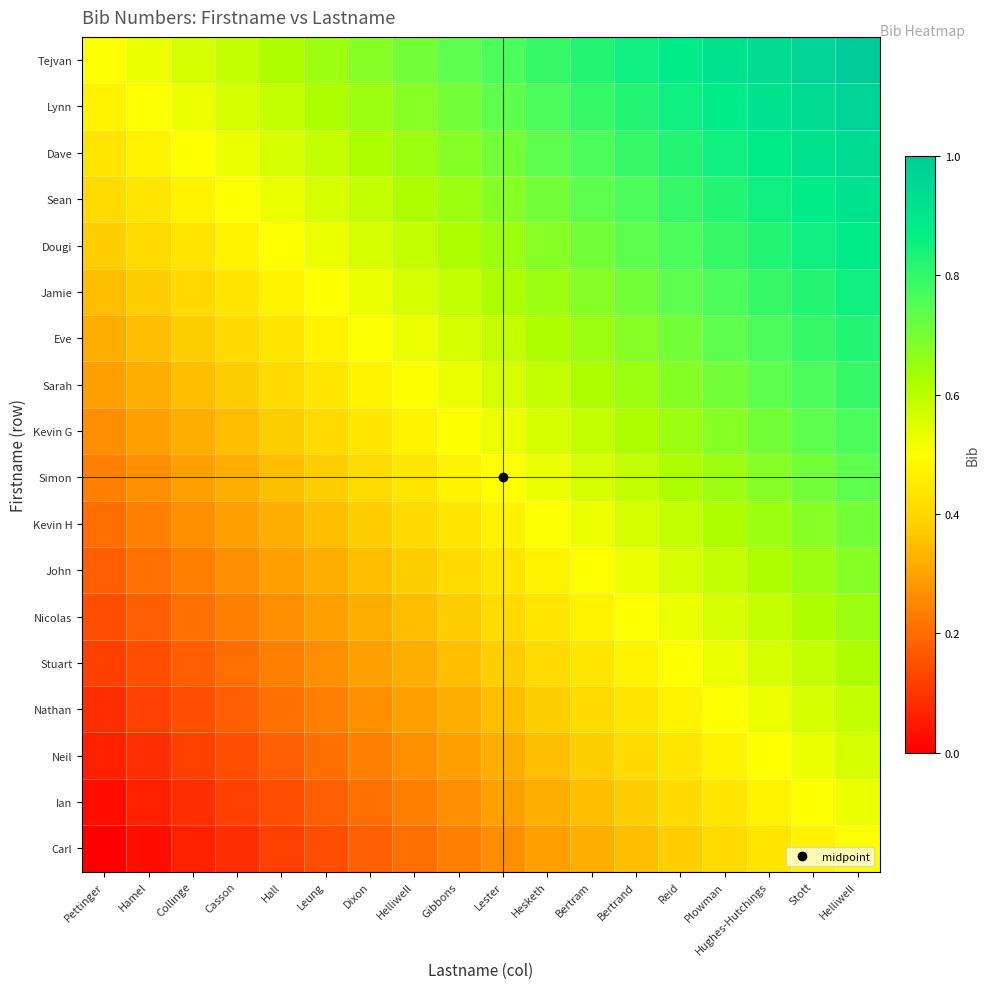

Reading left to right, list all the values displayed in this chart.

Tejvan: Pettinger=0.5	Hamel=0.5	Collinge=0.6	Casson=0.6	Hall=0.6	Leung=0.6	Dixon=0.7	Helliwell=0.7	Gibbons=0.7	Lester=0.8	Hesketh=0.8	Bertram=0.8	Bertrand=0.9	Reid=0.9	Plowman=0.9	Hughes-Hutchings=0.9	Stott=1.0	Helliwell=1.0
Lynn: Pettinger=0.5	Hamel=0.5	Collinge=0.5	Casson=0.6	Hall=0.6	Leung=0.6	Dixon=0.6	Helliwell=0.7	Gibbons=0.7	Lester=0.7	Hesketh=0.8	Bertram=0.8	Bertrand=0.8	Reid=0.9	Plowman=0.9	Hughes-Hutchings=0.9	Stott=0.9	Helliwell=1.0
Dave: Pettinger=0.4	Hamel=0.5	Collinge=0.5	Casson=0.5	Hall=0.6	Leung=0.6	Dixon=0.6	Helliwell=0.6	Gibbons=0.7	Lester=0.7	Hesketh=0.7	Bertram=0.8	Bertrand=0.8	Reid=0.8	Plowman=0.9	Hughes-Hutchings=0.9	Stott=0.9	Helliwell=0.9
Sean: Pettinger=0.4	Hamel=0.4	Collinge=0.5	Casson=0.5	Hall=0.5	Leung=0.6	Dixon=0.6	Helliwell=0.6	Gibbons=0.6	Lester=0.7	Hesketh=0.7	Bertram=0.7	Bertrand=0.8	Reid=0.8	Plowman=0.8	Hughes-Hutchings=0.9	Stott=0.9	Helliwell=0.9
Dougi: Pettinger=0.4	Hamel=0.4	Collinge=0.4	Casson=0.5	Hall=0.5	Leung=0.5	Dixon=0.6	Helliwell=0.6	Gibbons=0.6	Lester=0.6	Hesketh=0.7	Bertram=0.7	Bertrand=0.7	Reid=0.8	Plowman=0.8	Hughes-Hutchings=0.8	Stott=0.9	Helliwell=0.9
Jamie: Pettinger=0.4	Hamel=0.4	Collinge=0.4	Casson=0.4	Hall=0.5	Leung=0.5	Dixon=0.5	Helliwell=0.6	Gibbons=0.6	Lester=0.6	Hesketh=0.6	Bertram=0.7	Bertrand=0.7	Reid=0.7	Plowman=0.8	Hughes-Hutchings=0.8	Stott=0.8	Helliwell=0.9
Eve: Pettinger=0.3	Hamel=0.4	Collinge=0.4	Casson=0.4	Hall=0.4	Leung=0.5	Dixon=0.5	Helliwell=0.5	Gibbons=0.6	Lester=0.6	Hesketh=0.6	Bertram=0.6	Bertrand=0.7	Reid=0.7	Plowman=0.7	Hughes-Hutchings=0.8	Stott=0.8	Helliwell=0.8
Sarah: Pettinger=0.3	Hamel=0.3	Collinge=0.4	Casson=0.4	Hall=0.4	Leung=0.4	Dixon=0.5	Helliwell=0.5	Gibbons=0.5	Lester=0.6	Hesketh=0.6	Bertram=0.6	Bertrand=0.6	Reid=0.7	Plowman=0.7	Hughes-Hutchings=0.7	Stott=0.8	Helliwell=0.8
Kevin G: Pettinger=0.3	Hamel=0.3	Collinge=0.3	Casson=0.4	Hall=0.4	Leung=0.4	Dixon=0.4	Helliwell=0.5	Gibbons=0.5	Lester=0.5	Hesketh=0.6	Bertram=0.6	Bertrand=0.6	Reid=0.6	Plowman=0.7	Hughes-Hutchings=0.7	Stott=0.7	Helliwell=0.8
Simon: Pettinger=0.2	Hamel=0.3	Collinge=0.3	Casson=0.3	Hall=0.4	Leung=0.4	Dixon=0.4	Helliwell=0.4	Gibbons=0.5	Lester=0.5	Hesketh=0.5	Bertram=0.6	Bertrand=0.6	Reid=0.6	Plowman=0.6	Hughes-Hutchings=0.7	Stott=0.7	Helliwell=0.7
Kevin H: Pettinger=0.2	Hamel=0.2	Collinge=0.3	Casson=0.3	Hall=0.3	Leung=0.4	Dixon=0.4	Helliwell=0.4	Gibbons=0.4	Lester=0.5	Hesketh=0.5	Bertram=0.5	Bertrand=0.6	Reid=0.6	Plowman=0.6	Hughes-Hutchings=0.6	Stott=0.7	Helliwell=0.7
John: Pettinger=0.2	Hamel=0.2	Collinge=0.2	Casson=0.3	Hall=0.3	Leung=0.3	Dixon=0.4	Helliwell=0.4	Gibbons=0.4	Lester=0.4	Hesketh=0.5	Bertram=0.5	Bertrand=0.5	Reid=0.6	Plowman=0.6	Hughes-Hutchings=0.6	Stott=0.6	Helliwell=0.7
Nicolas: Pettinger=0.1	Hamel=0.2	Collinge=0.2	Casson=0.2	Hall=0.3	Leung=0.3	Dixon=0.3	Helliwell=0.4	Gibbons=0.4	Lester=0.4	Hesketh=0.4	Bertram=0.5	Bertrand=0.5	Reid=0.5	Plowman=0.6	Hughes-Hutchings=0.6	Stott=0.6	Helliwell=0.6
Stuart: Pettinger=0.1	Hamel=0.1	Collinge=0.2	Casson=0.2	Hall=0.2	Leung=0.3	Dixon=0.3	Helliwell=0.3	Gibbons=0.4	Lester=0.4	Hesketh=0.4	Bertram=0.4	Bertrand=0.5	Reid=0.5	Plowman=0.5	Hughes-Hutchings=0.6	Stott=0.6	Helliwell=0.6
Nathan: Pettinger=0.1	Hamel=0.1	Collinge=0.1	Casson=0.2	Hall=0.2	Leung=0.2	Dixon=0.3	Helliwell=0.3	Gibbons=0.3	Lester=0.4	Hesketh=0.4	Bertram=0.4	Bertrand=0.4	Reid=0.5	Plowman=0.5	Hughes-Hutchings=0.5	Stott=0.6	Helliwell=0.6
Neil: Pettinger=0.1	Hamel=0.1	Collinge=0.1	Casson=0.1	Hall=0.2	Leung=0.2	Dixon=0.2	Helliwell=0.3	Gibbons=0.3	Lester=0.3	Hesketh=0.4	Bertram=0.4	Bertrand=0.4	Reid=0.4	Plowman=0.5	Hughes-Hutchings=0.5	Stott=0.5	Helliwell=0.6
Ian: Pettinger=0.0	Hamel=0.1	Collinge=0.1	Casson=0.1	Hall=0.1	Leung=0.2	Dixon=0.2	Helliwell=0.2	Gibbons=0.3	Lester=0.3	Hesketh=0.3	Bertram=0.4	Bertrand=0.4	Reid=0.4	Plowman=0.4	Hughes-Hutchings=0.5	Stott=0.5	Helliwell=0.5
Carl: Pettinger=0.0	Hamel=0.0	Collinge=0.1	Casson=0.1	Hall=0.1	Leung=0.1	Dixon=0.2	Helliwell=0.2	Gibbons=0.2	Lester=0.3	Hesketh=0.3	Bertram=0.3	Bertrand=0.4	Reid=0.4	Plowman=0.4	Hughes-Hutchings=0.4	Stott=0.5	Helliwell=0.5